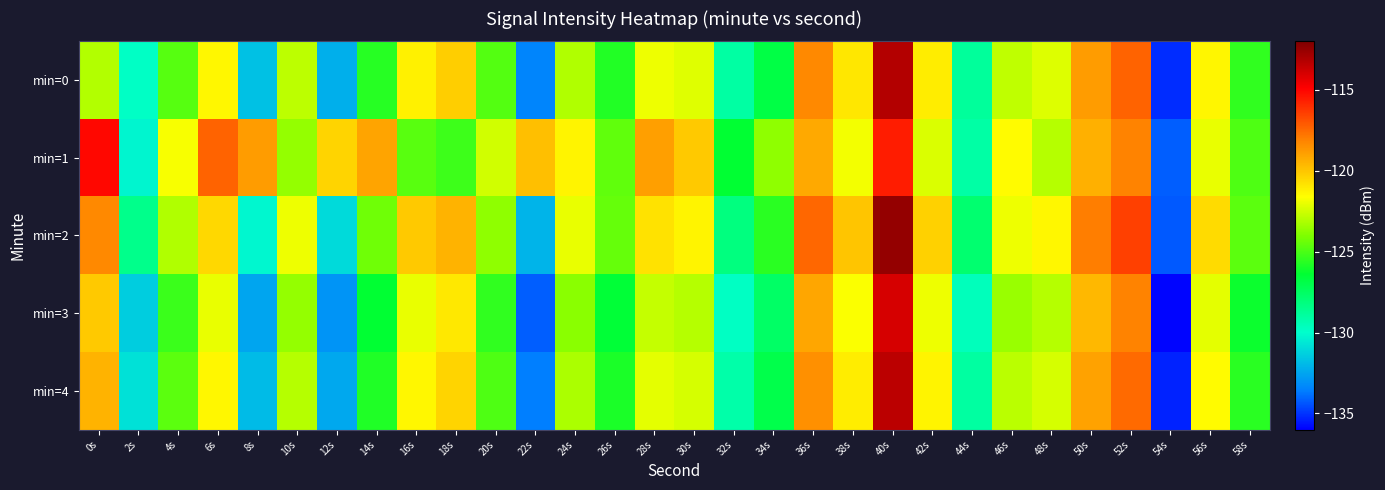

At which category does the chart reach its minimum across all series?

54s